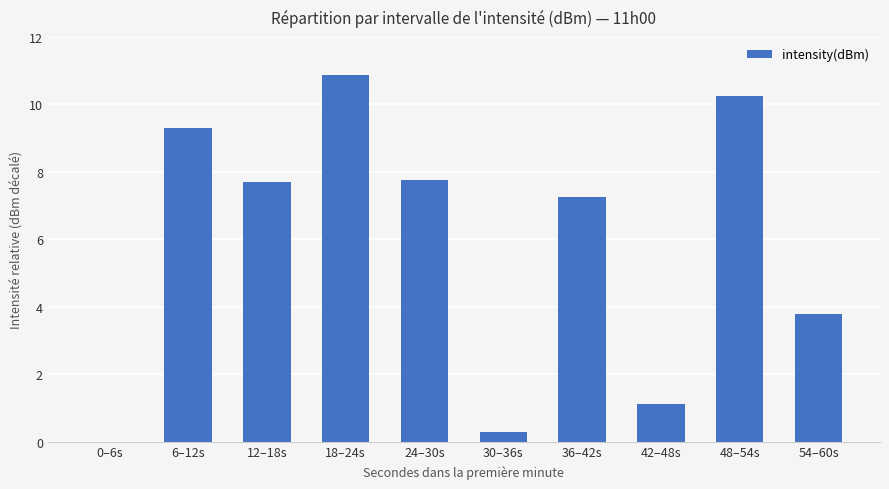

What is the greatest value displayed?

10.9